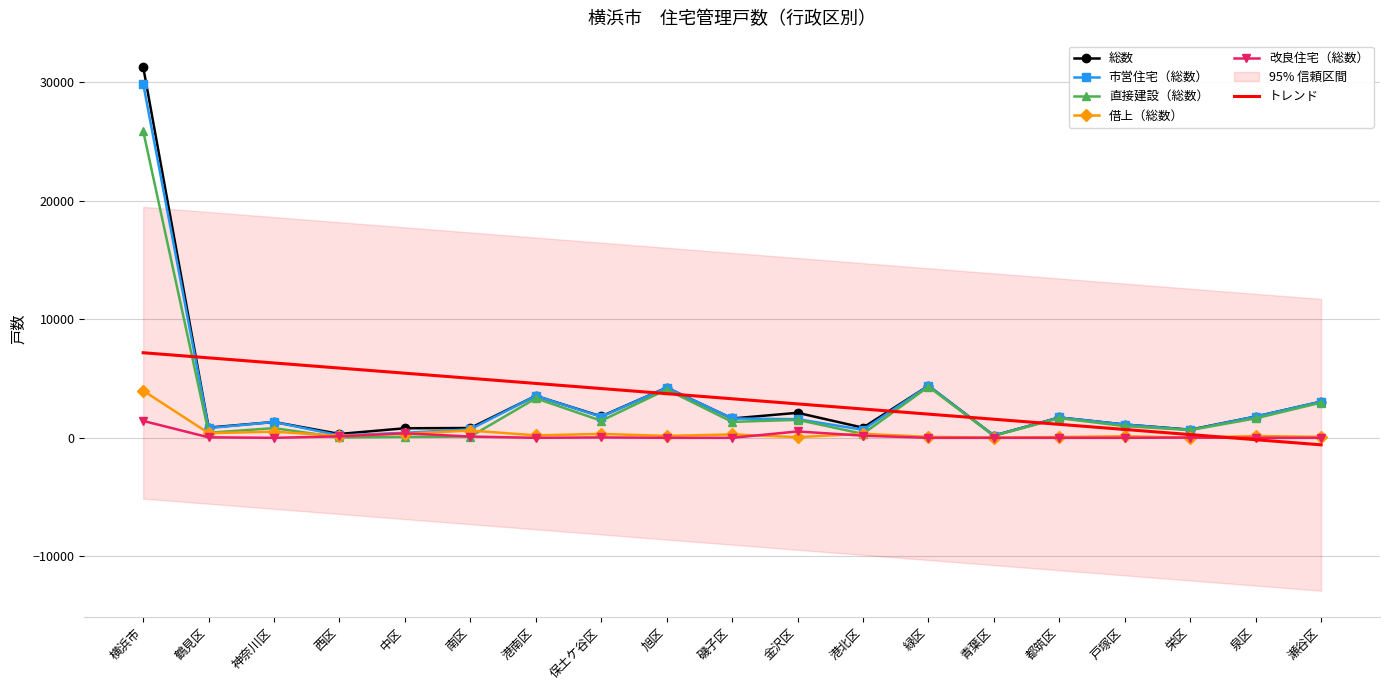

Which series has the largest total across all categories?

総数